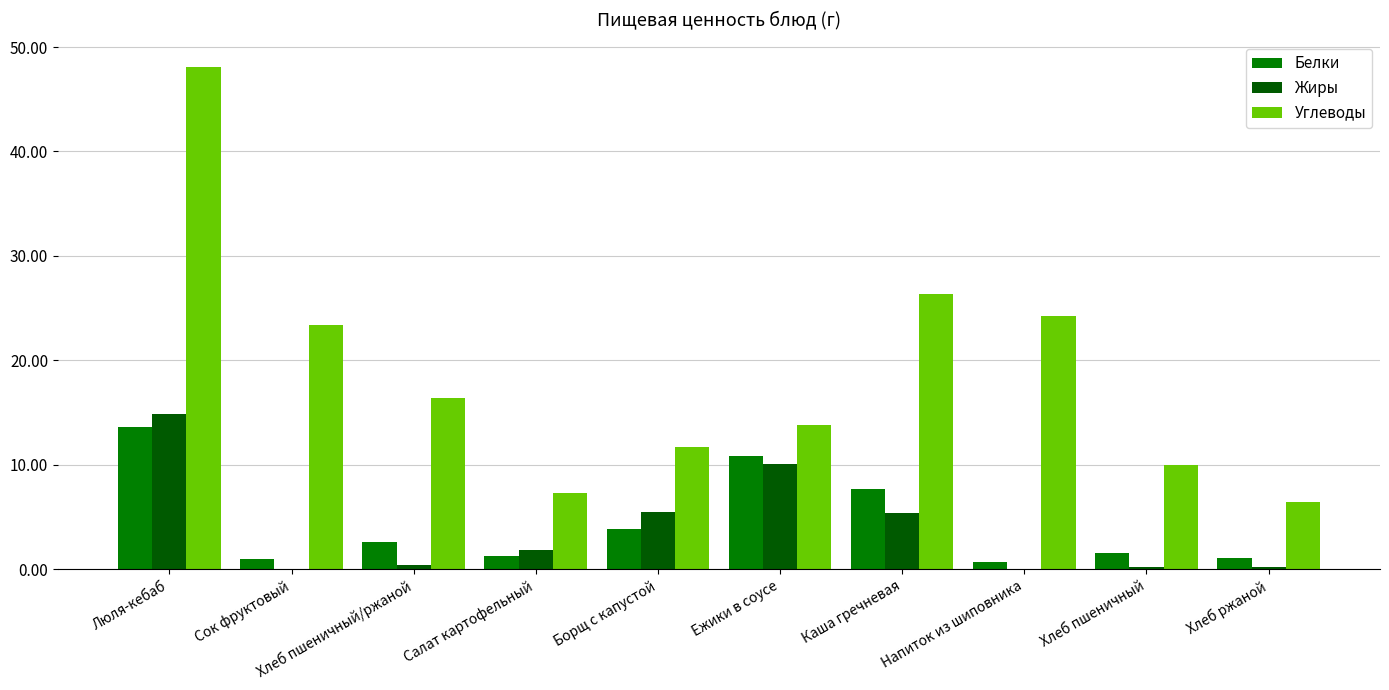

Is the value of Жиры at Хлеб пшеничный/ржаной greater than the value of Углеводы at Борщ с капустой?

No